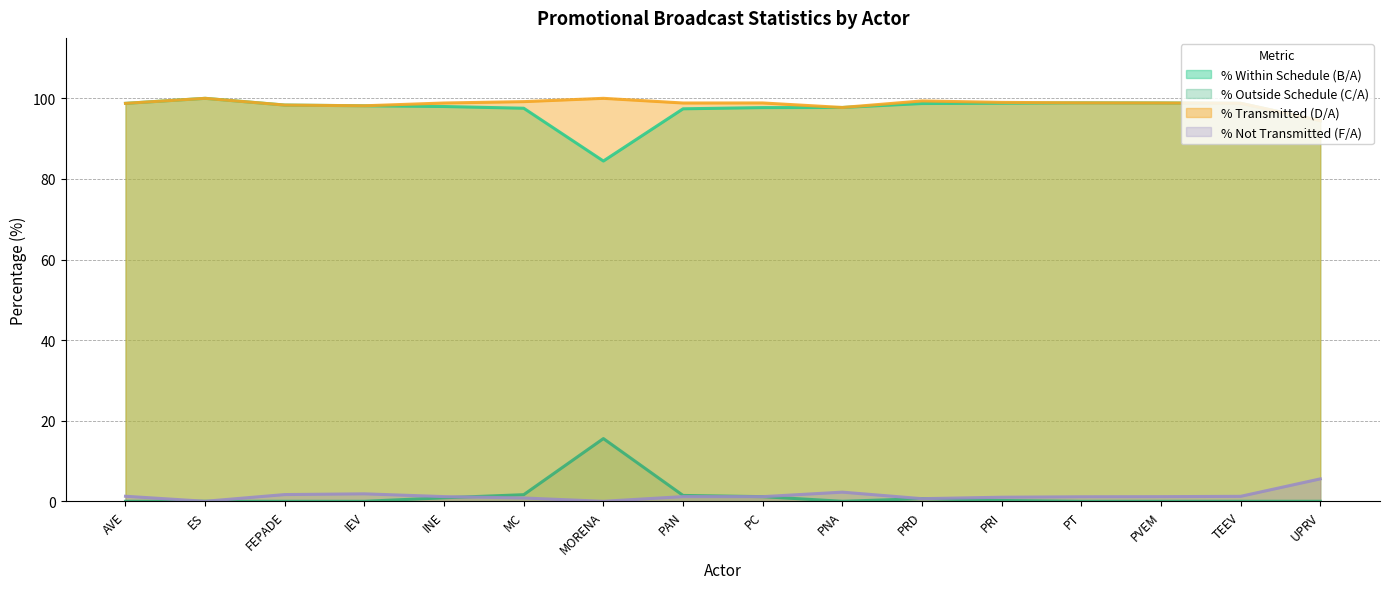

At which category is the sum across all series the highest?

ES